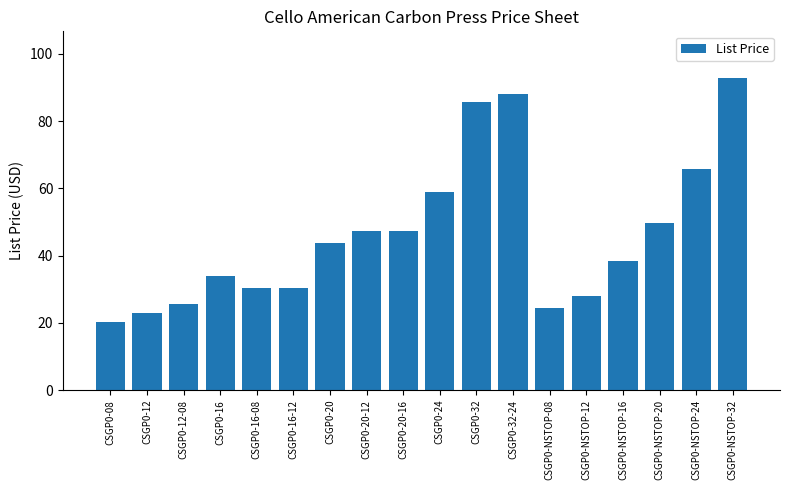

Which has a higher value, CSGP0-32 or CSGP0-NSTOP-24?

CSGP0-32